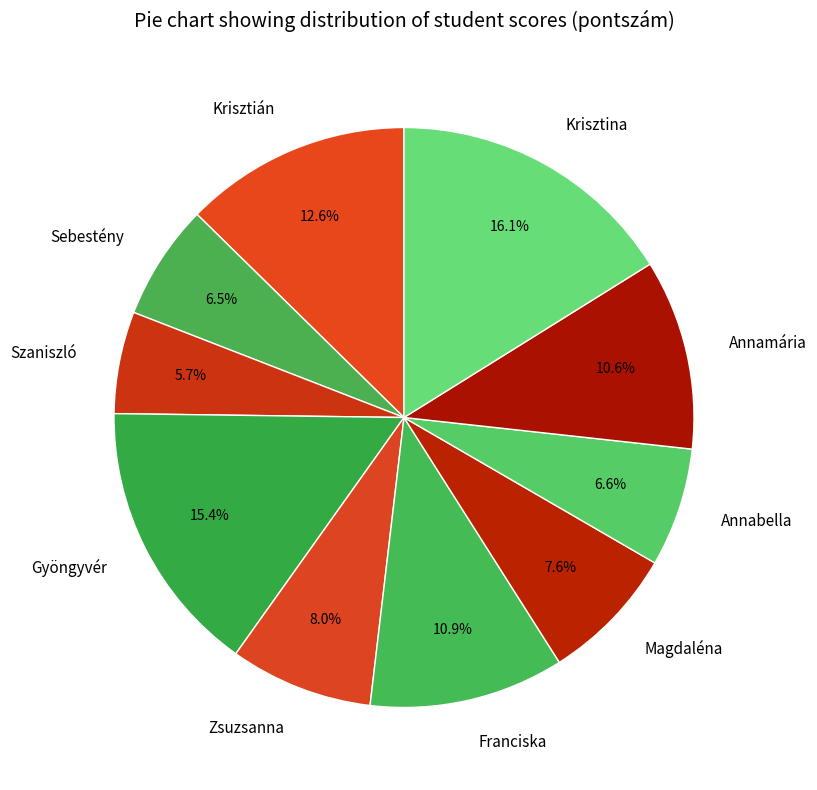

The Annamária slice represents 11% of the pie. True or false?

True